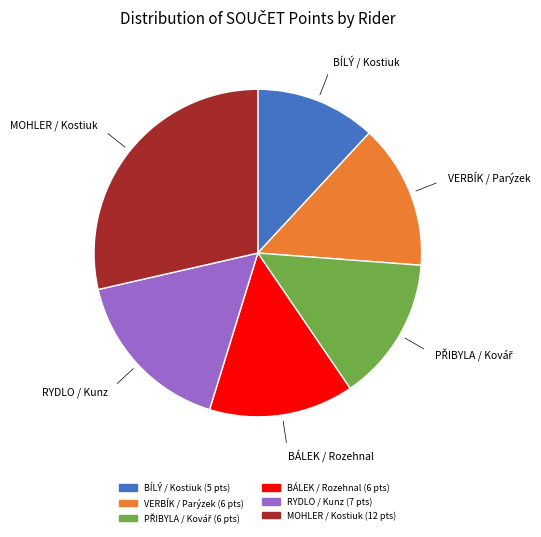

Is there a majority slice in this chart?

No